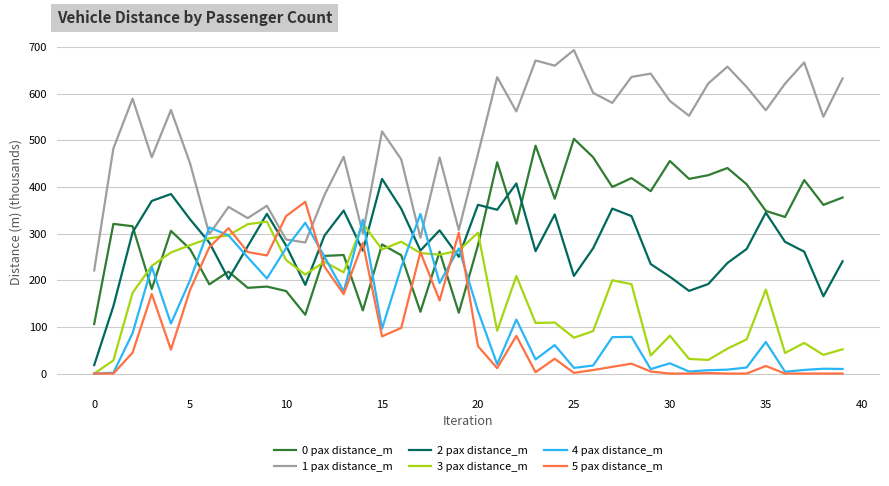

What is the maximum value for 5 pax distance_m?

368.0